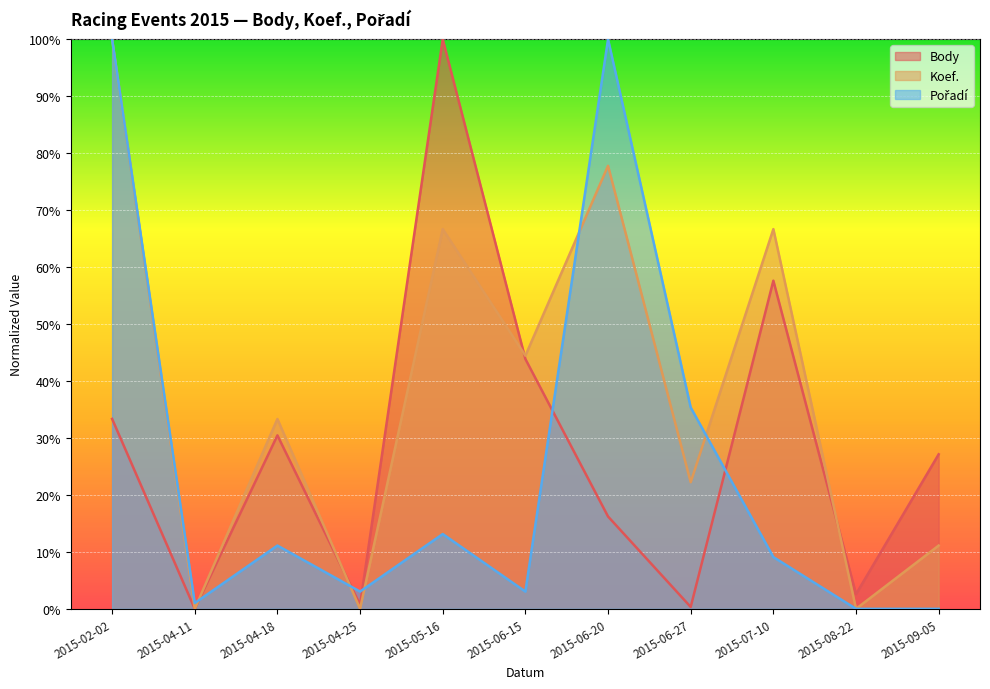

At which label is Body closest to 0?

2015-04-11